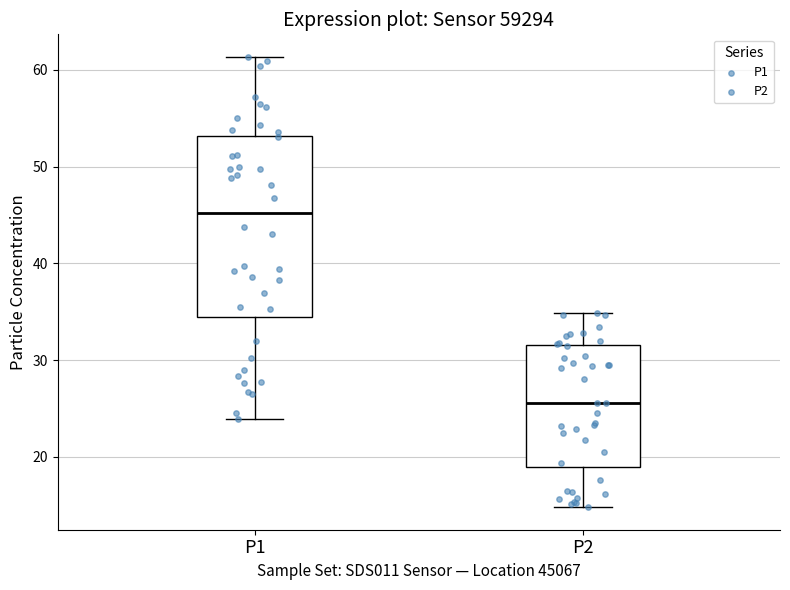

Where does the lower whisker of the box for P1 end on the y-axis? The values are not printed on the chart, so give them approximately, as read against the axis.

24